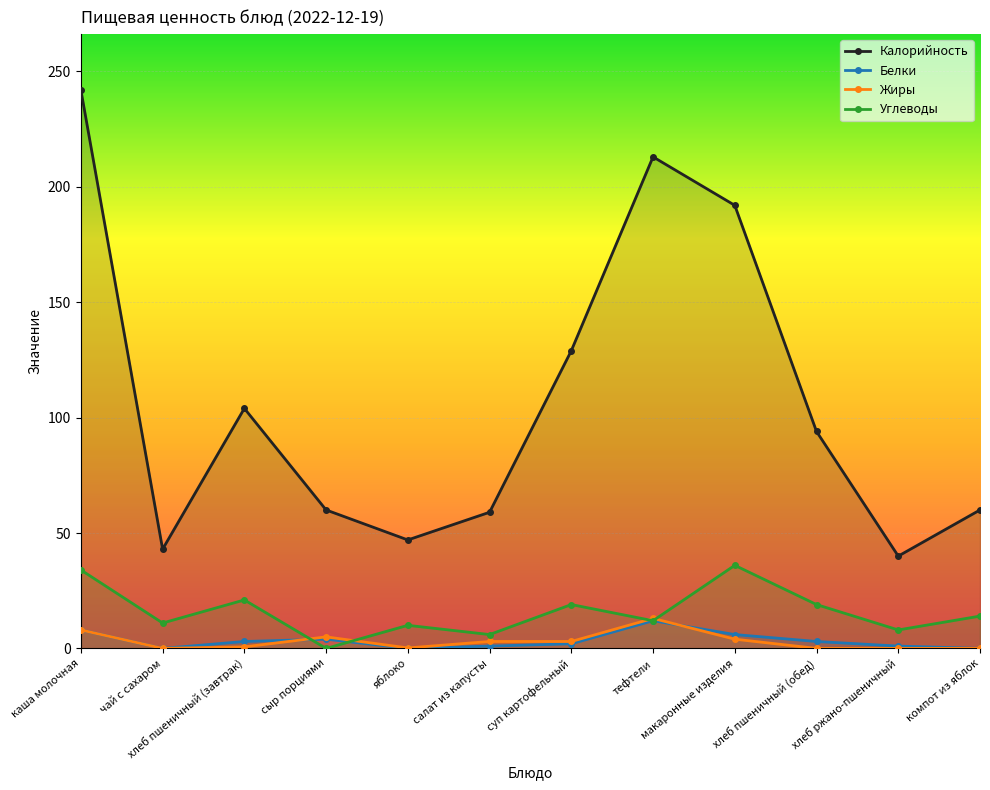

How many lines are shown in the chart?

4